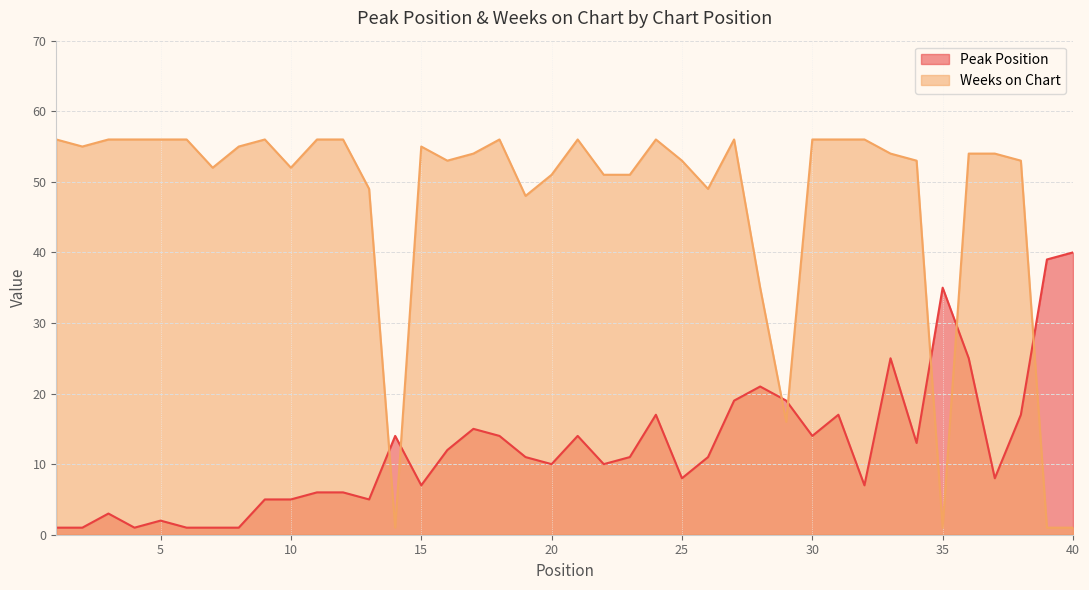

At which label is Peak Position closest to 20?

27